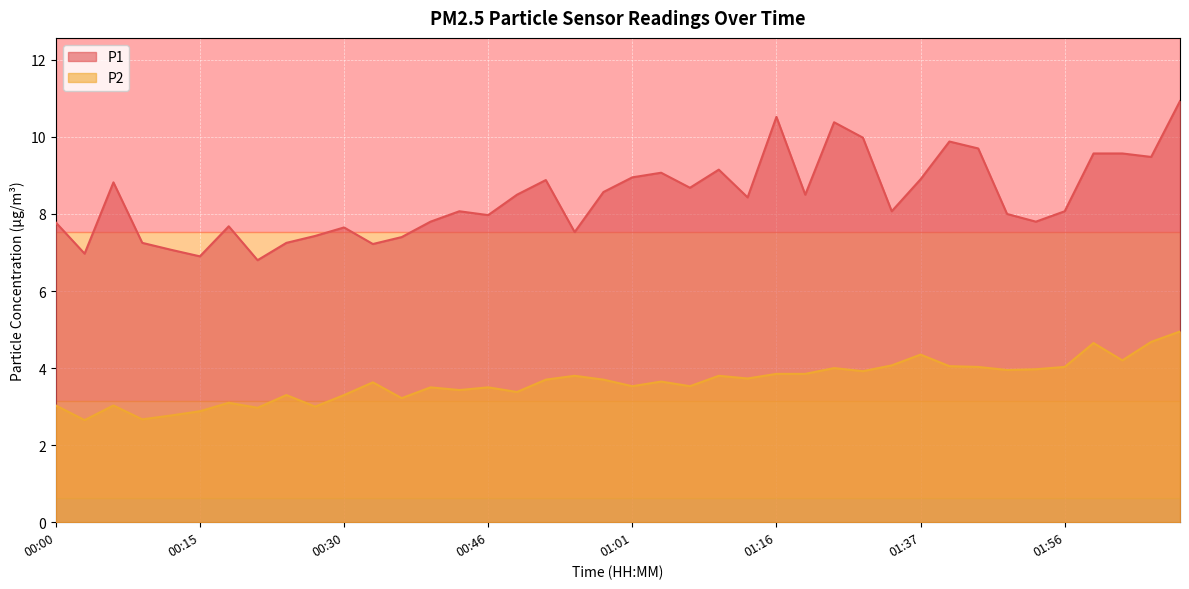

What is the lowest value of the P1 series?

6.8